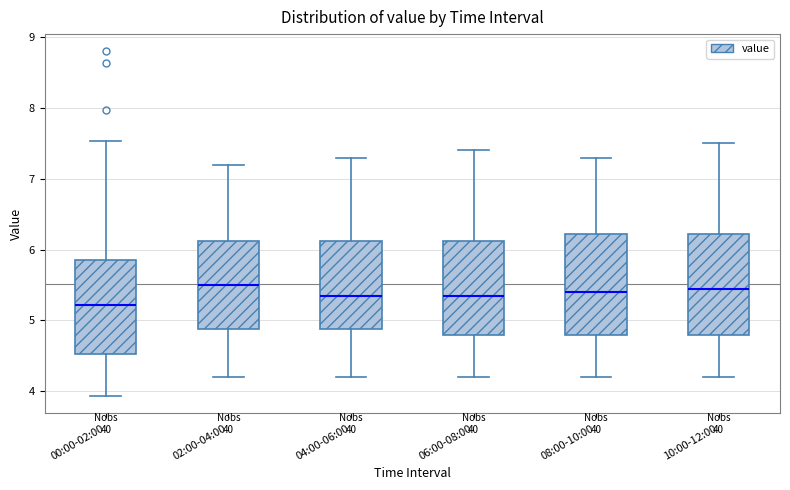

Reading left to right, transcribe this box plot: for each box, give where its median line is, the range the box spans, and where its two whiskers end, as read against the y-axis. The values are not printed on the chart, so give them approximately, as read against the axis.

00:00-02:00: median 5.2, box 4.5 to 5.9, whiskers 3.9 to 7.5
02:00-04:00: median 5.5, box 4.9 to 6.1, whiskers 4.2 to 7.2
04:00-06:00: median 5.4, box 4.9 to 6.1, whiskers 4.2 to 7.3
06:00-08:00: median 5.4, box 4.8 to 6.1, whiskers 4.2 to 7.4
08:00-10:00: median 5.4, box 4.8 to 6.2, whiskers 4.2 to 7.3
10:00-12:00: median 5.5, box 4.8 to 6.2, whiskers 4.2 to 7.5